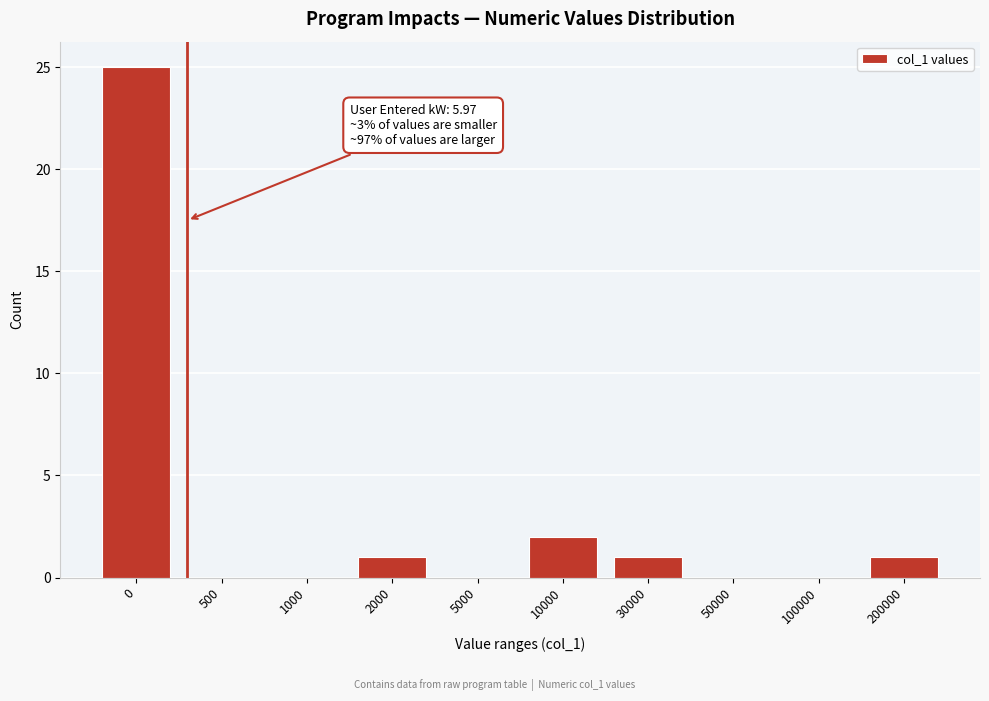

Reading left to right, extract all data points from this chart.

0=25	500=0	1000=0	2000=1	5000=0	10000=2	30000=1	50000=0	100000=0	200000=1